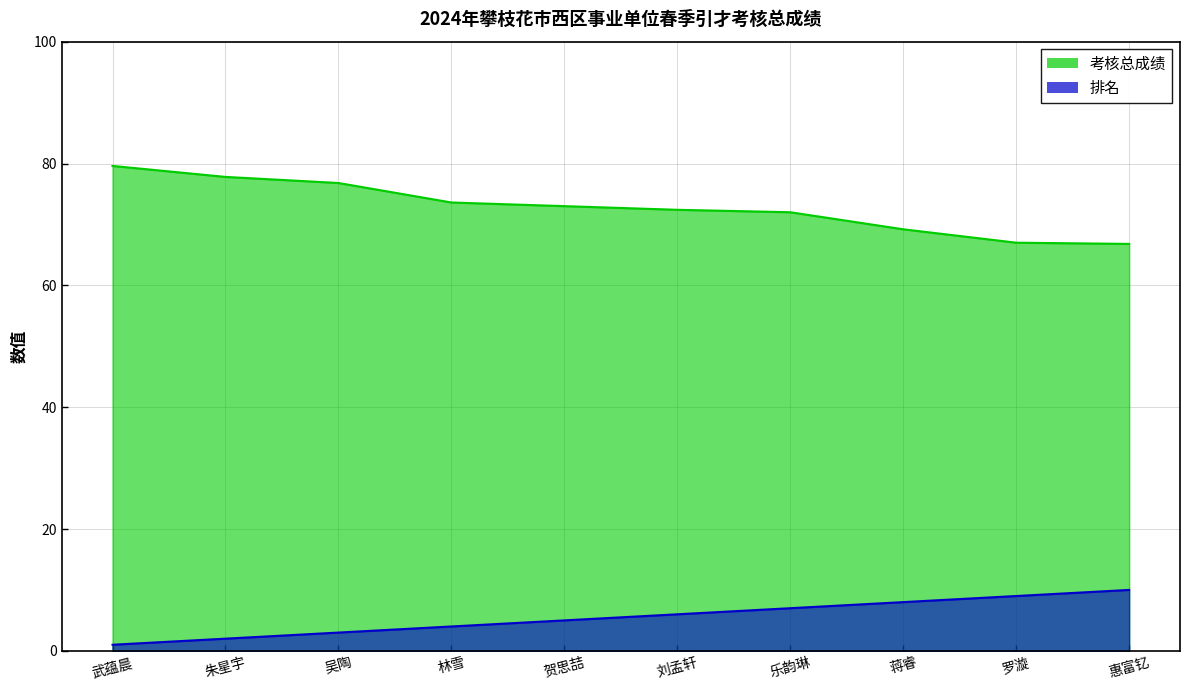

Rank the series by their average value, from highest to lowest.

考核总成绩, 排名